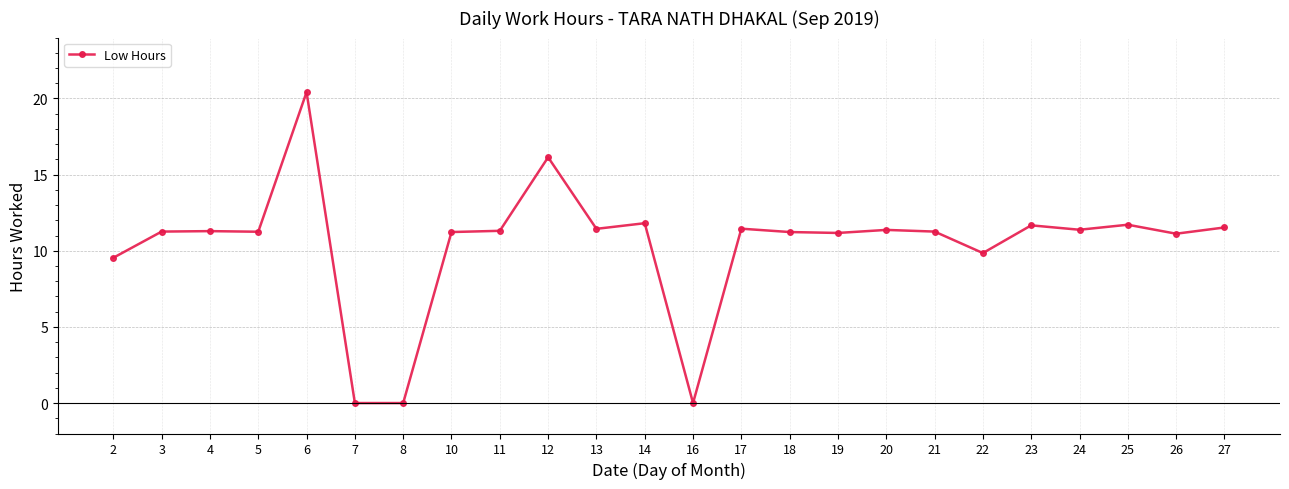

What is the approximate value at 10?

11.2